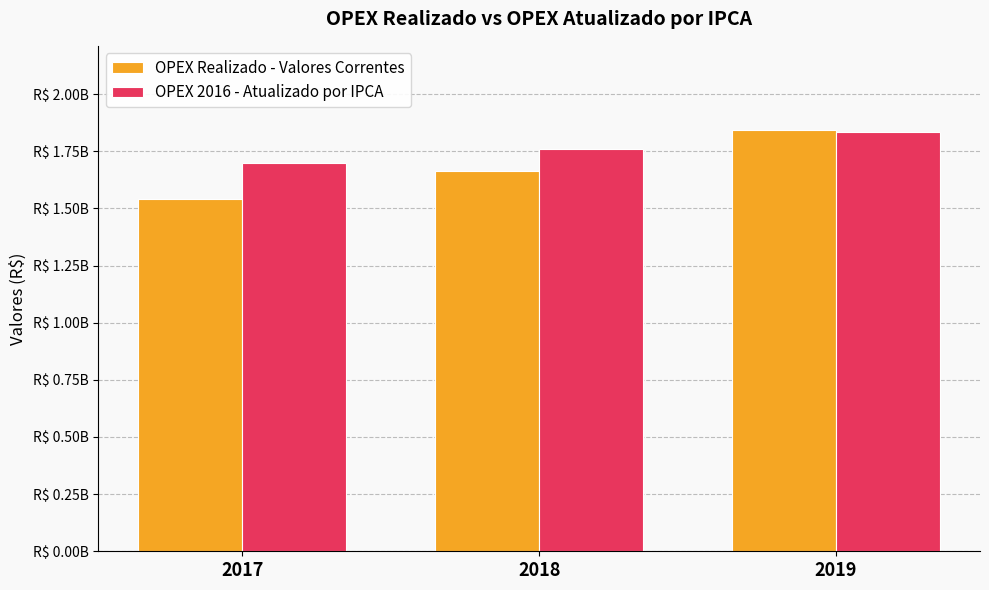

What is the value of the OPEX 2016 - Atualizado por IPCA bar at the 3rd from the left?

1836495572.6